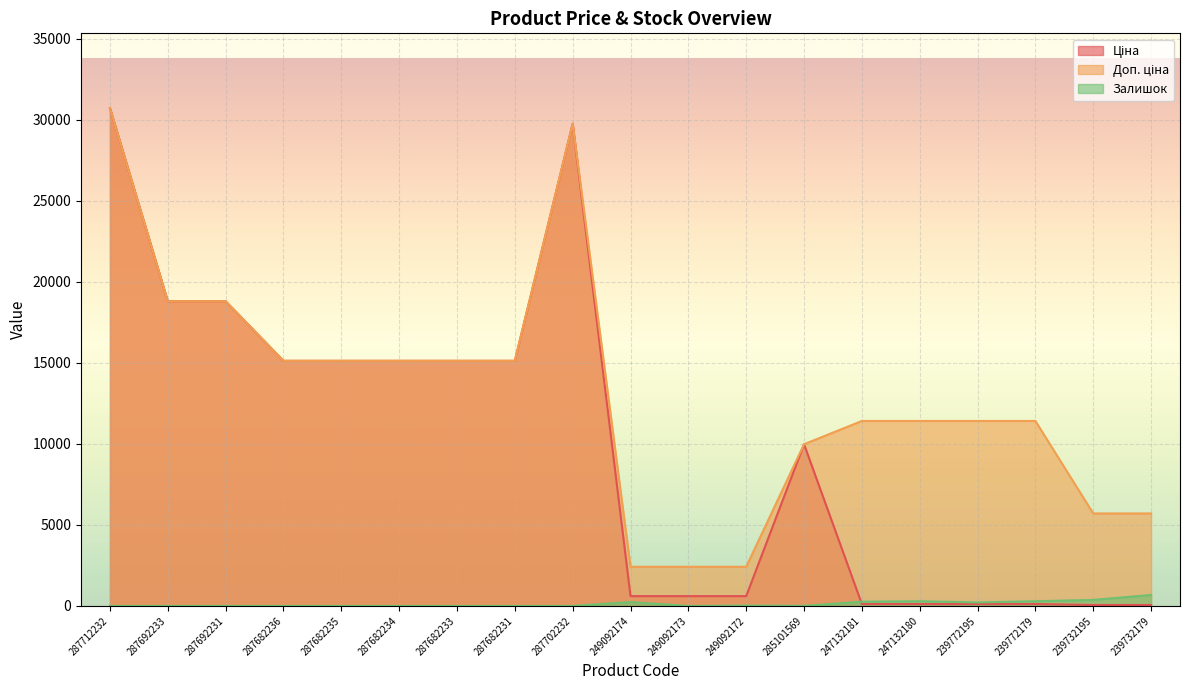

The Ціна series shows 19728.3 at 287682235. True or false?

False